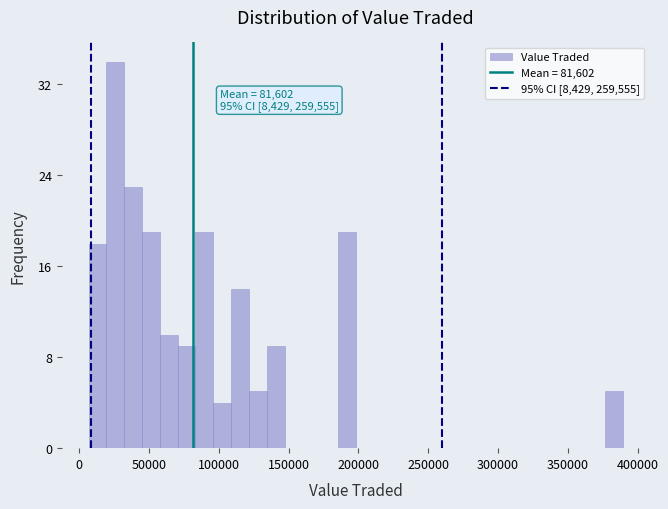

Around what value on the x-axis is the tallest bar? Give the approximate position of its centre, as read against the axis.

25000